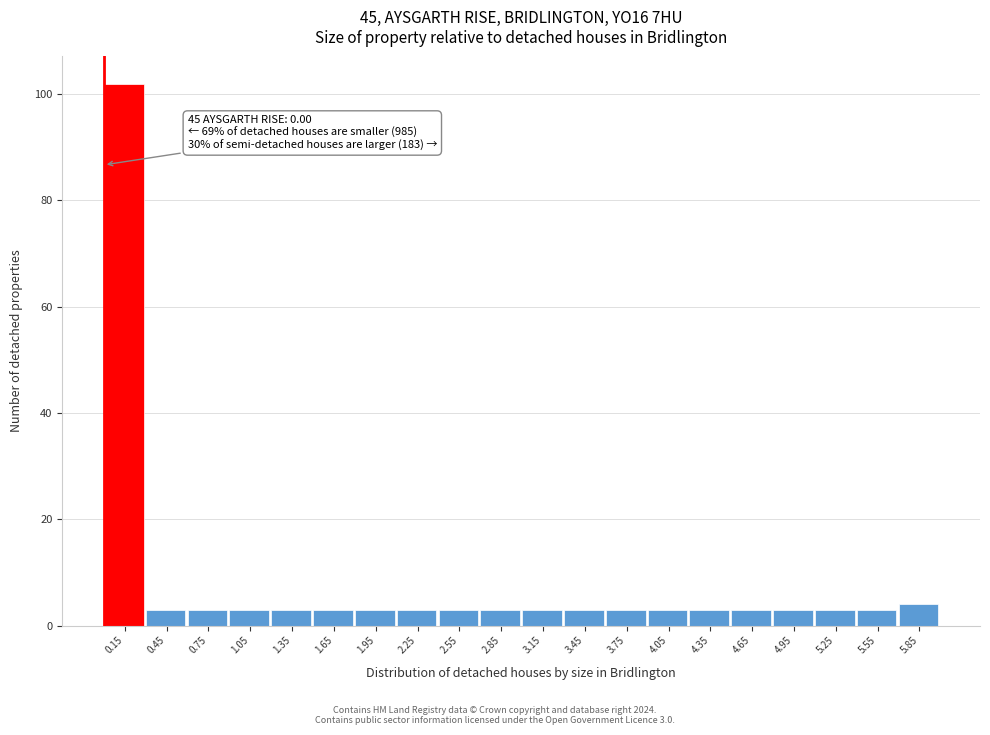

Over which range of the x-axis is the bar tallest?

0.0 to 0.3